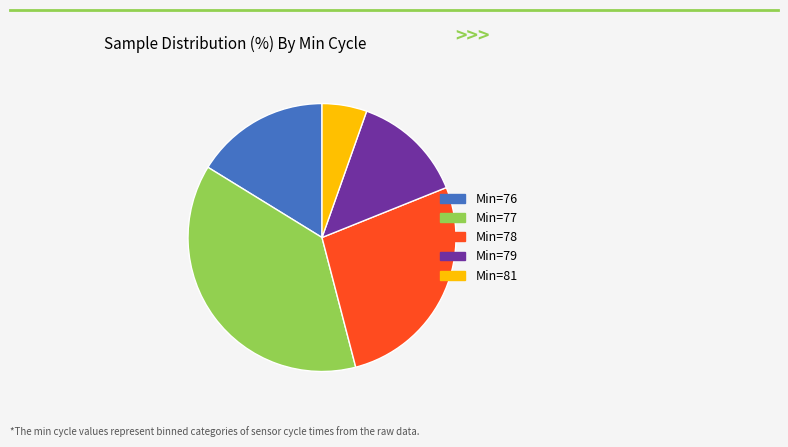

Does any single category account for the majority?

No